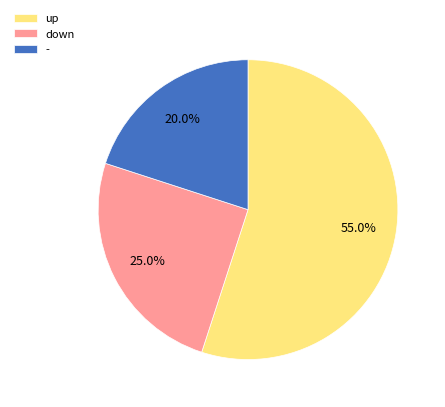

To the nearest percent, what portion does up represent?

55%